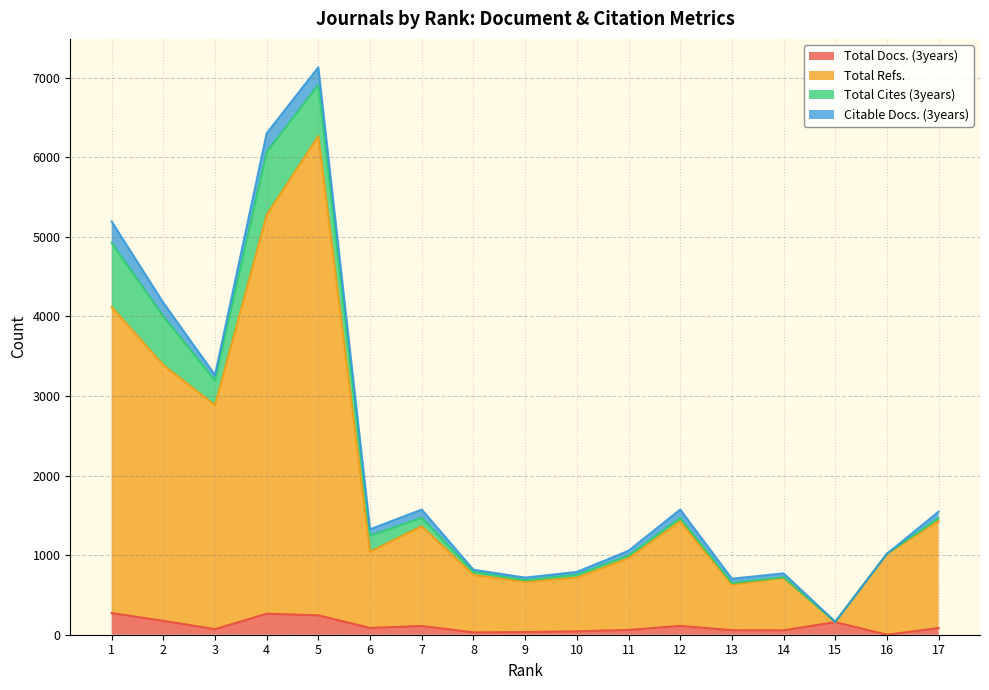

What is the average value of the Total Docs. (3years) series?

109